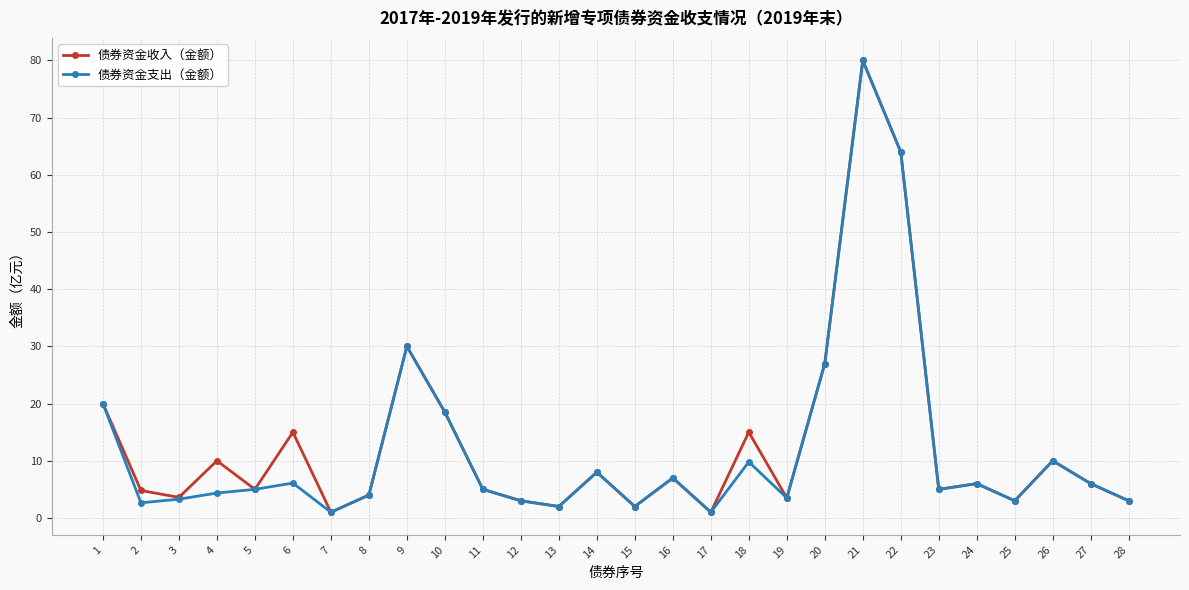

At which category is the sum across all series the highest?

21